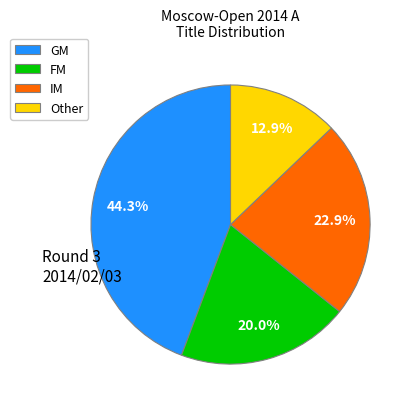

To the nearest percent, what percentage of the pie is IM?

23%